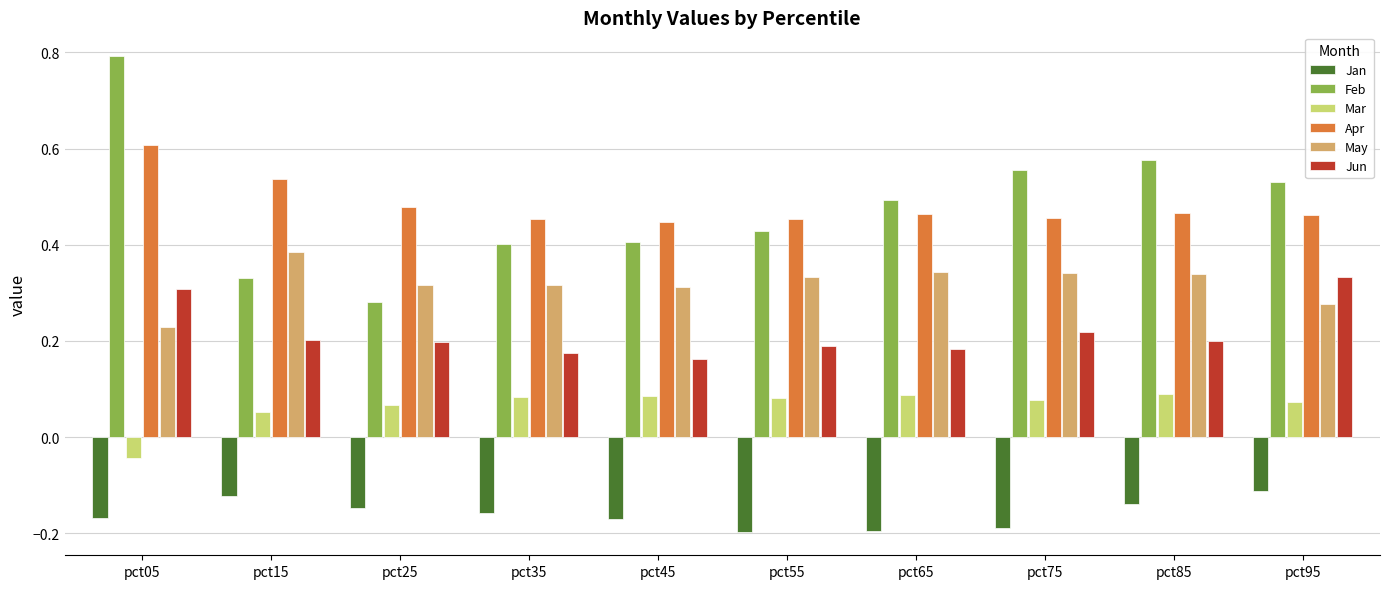

At how many categories does at least one series exceed 0?

10